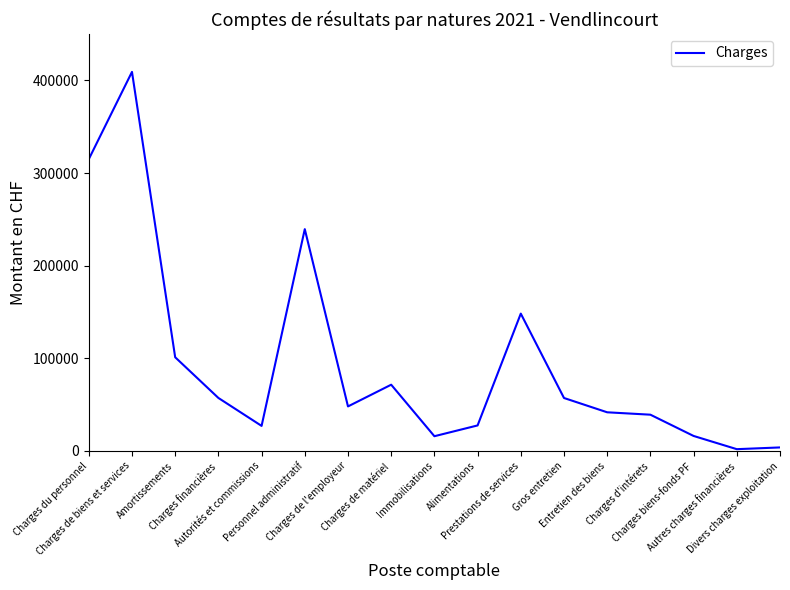

Approximately how many times larger is the value at Charges financières compared to Gros entretien?

1.0